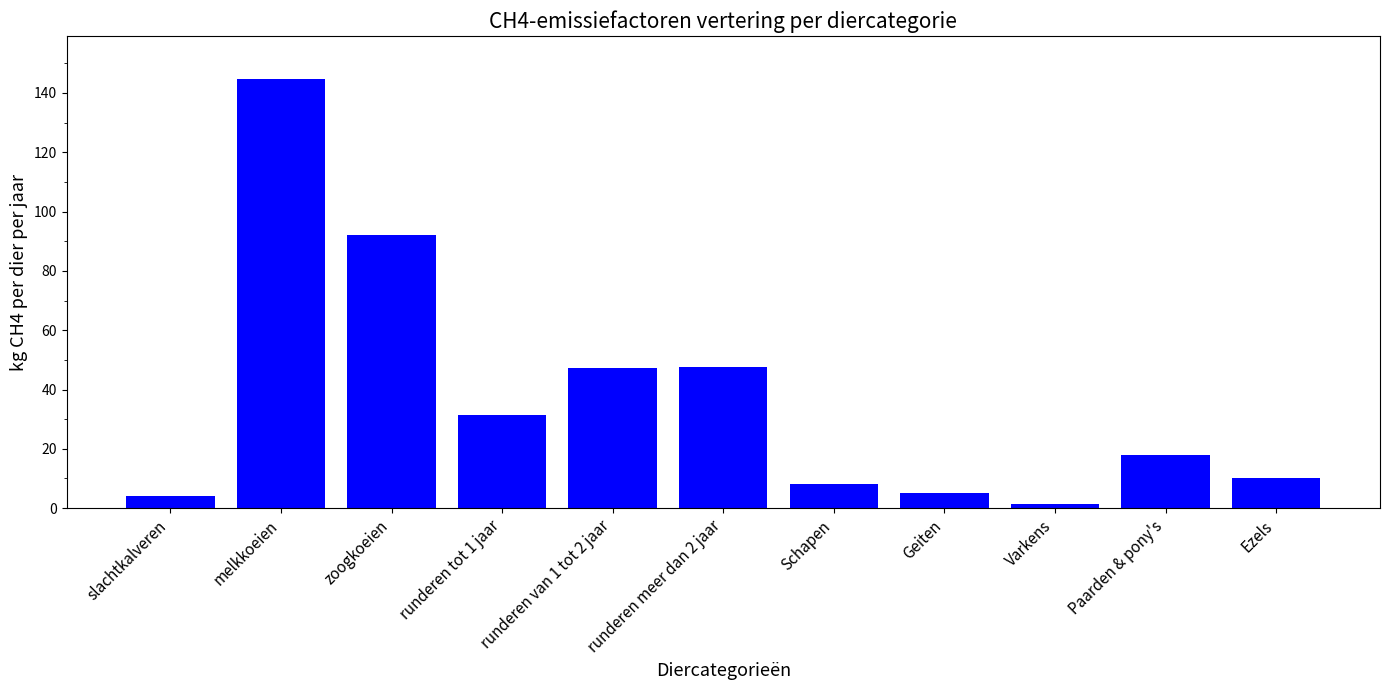

What is the difference between the maximum and minimum values?

143.3